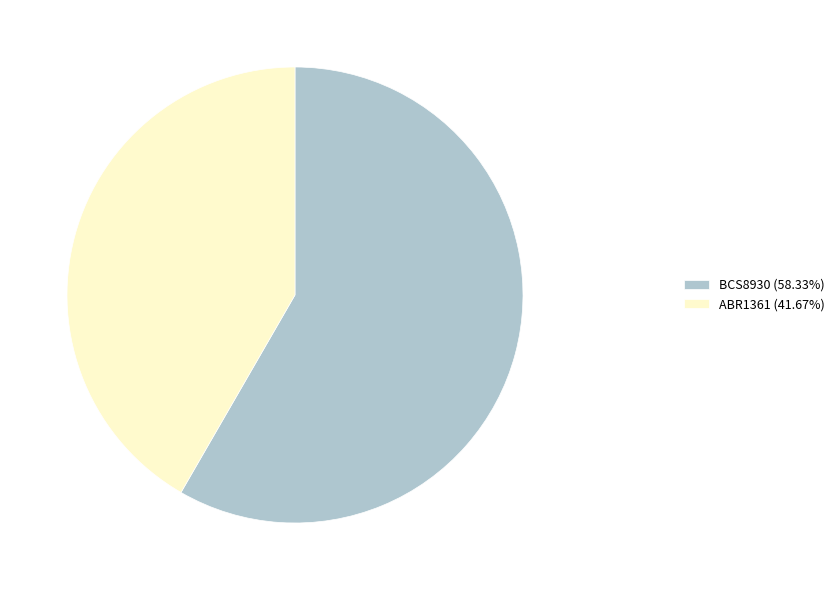

Which category has the smallest portion of the pie?

ABR1361